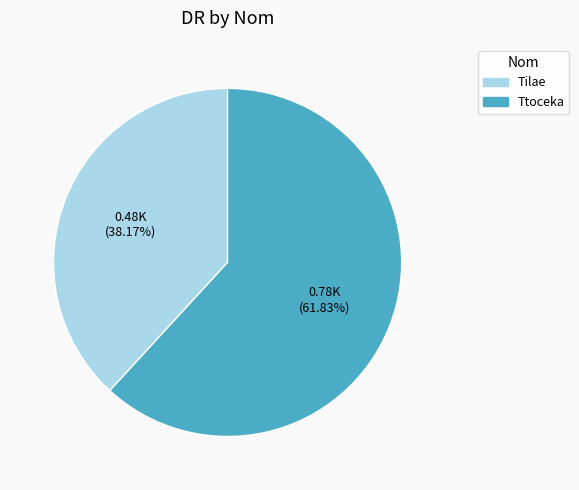

To the nearest percent, what is the difference between the Ttoceka and Tilae slice percentages?

24%